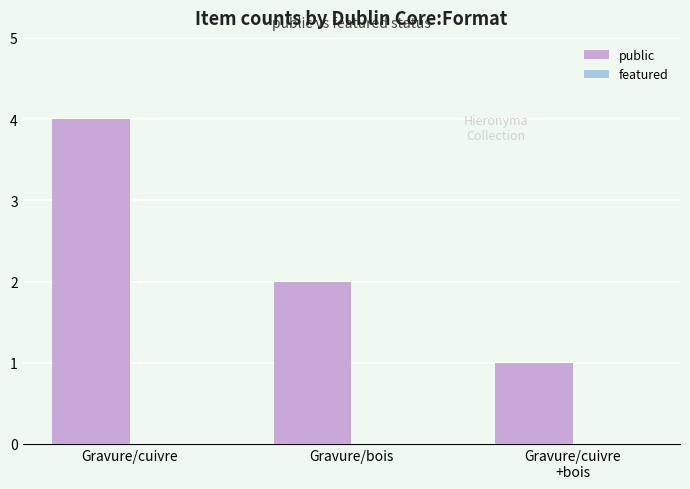

Reading left to right, list all the values displayed in this chart.

4	2	1